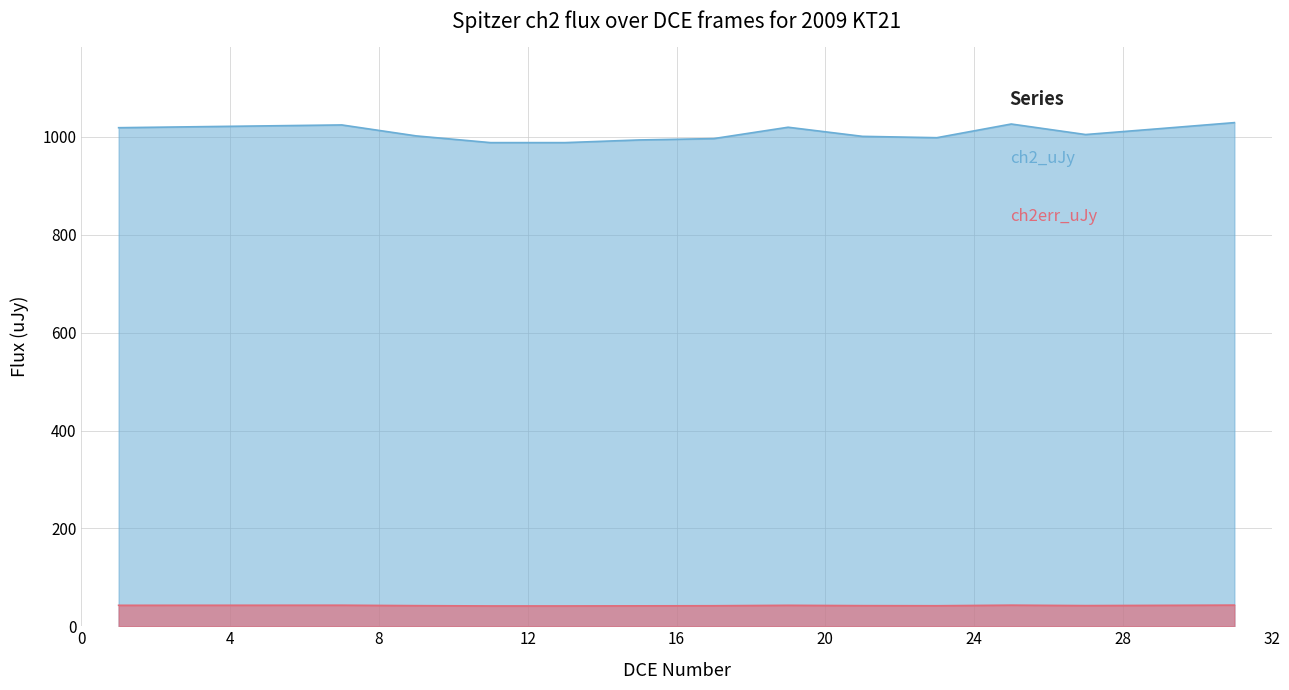

Does the chart have visible grid lines?

Yes